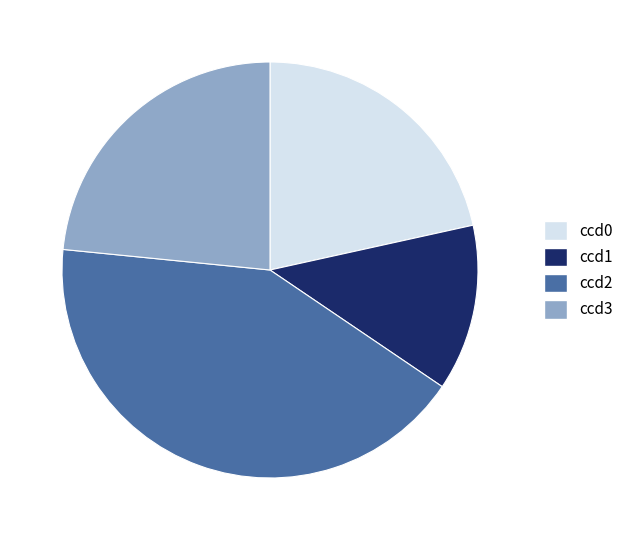

Is there any slice that represents more than half of the pie?

No